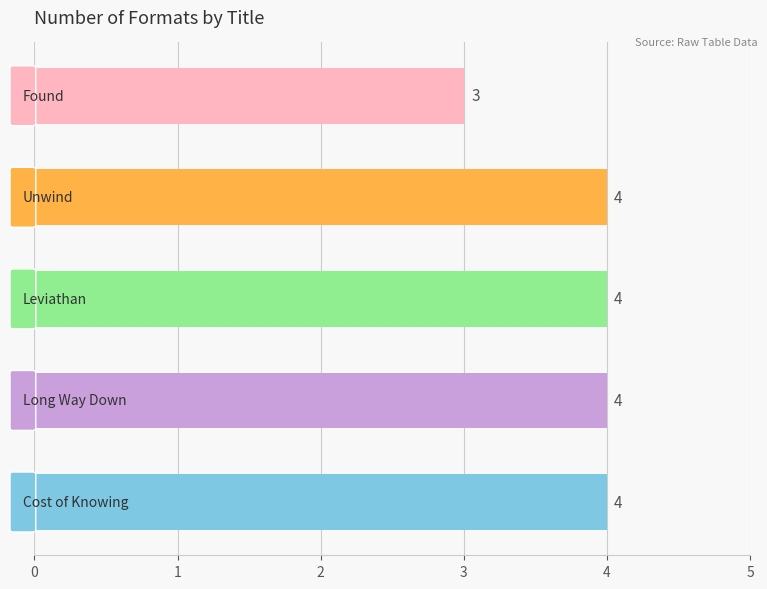

How many values are between 4 and 5?

4